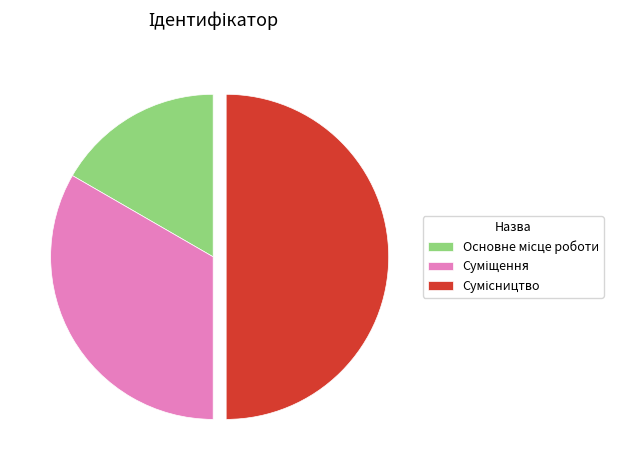

How many slices are in this pie chart?

3